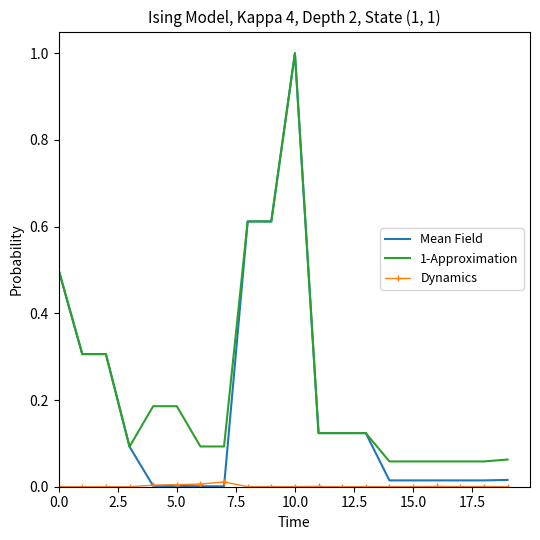

Which series has the widest spread of values?

Mean Field